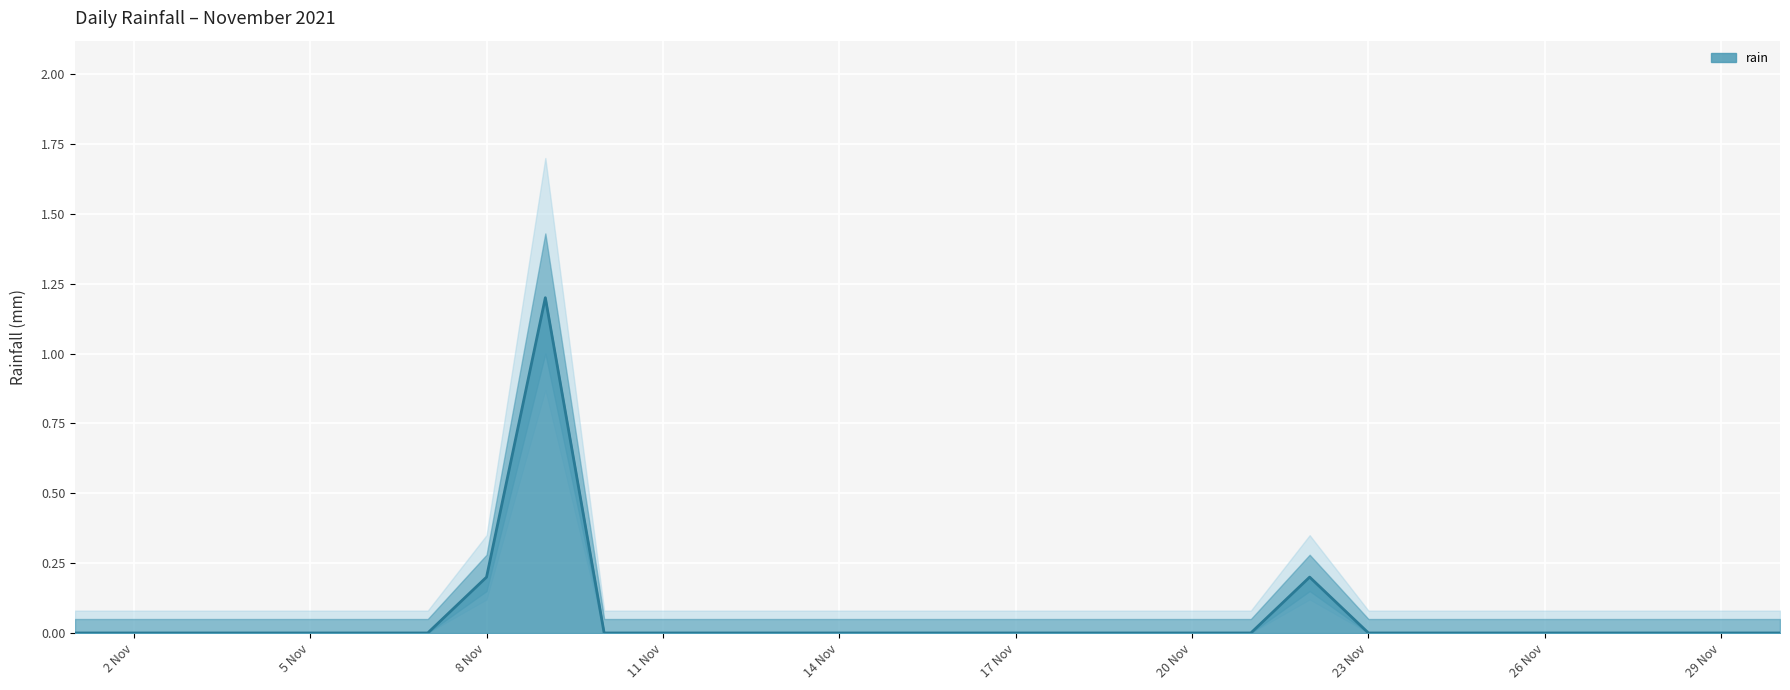

Is it true that the value at 2021-11-20 is 0.0?

True